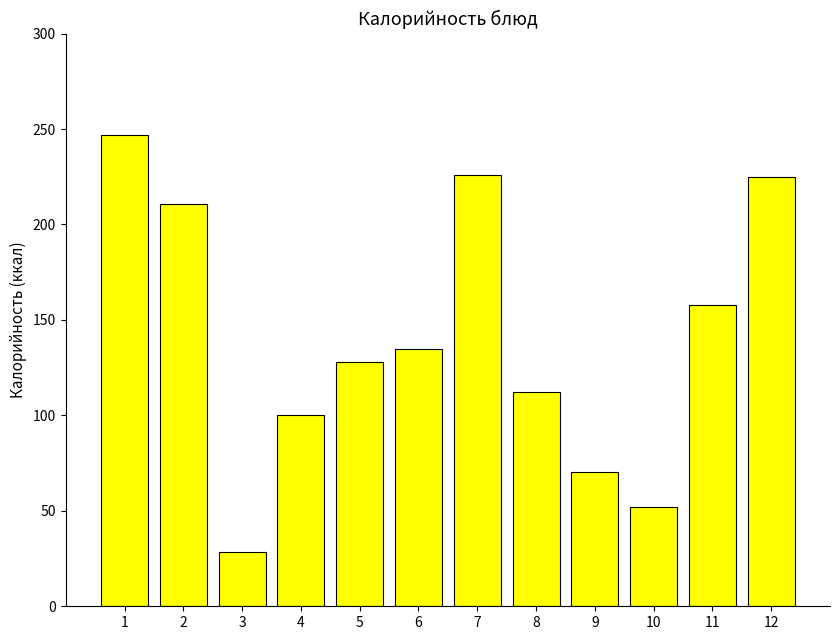

What is the greatest value displayed?

247.0